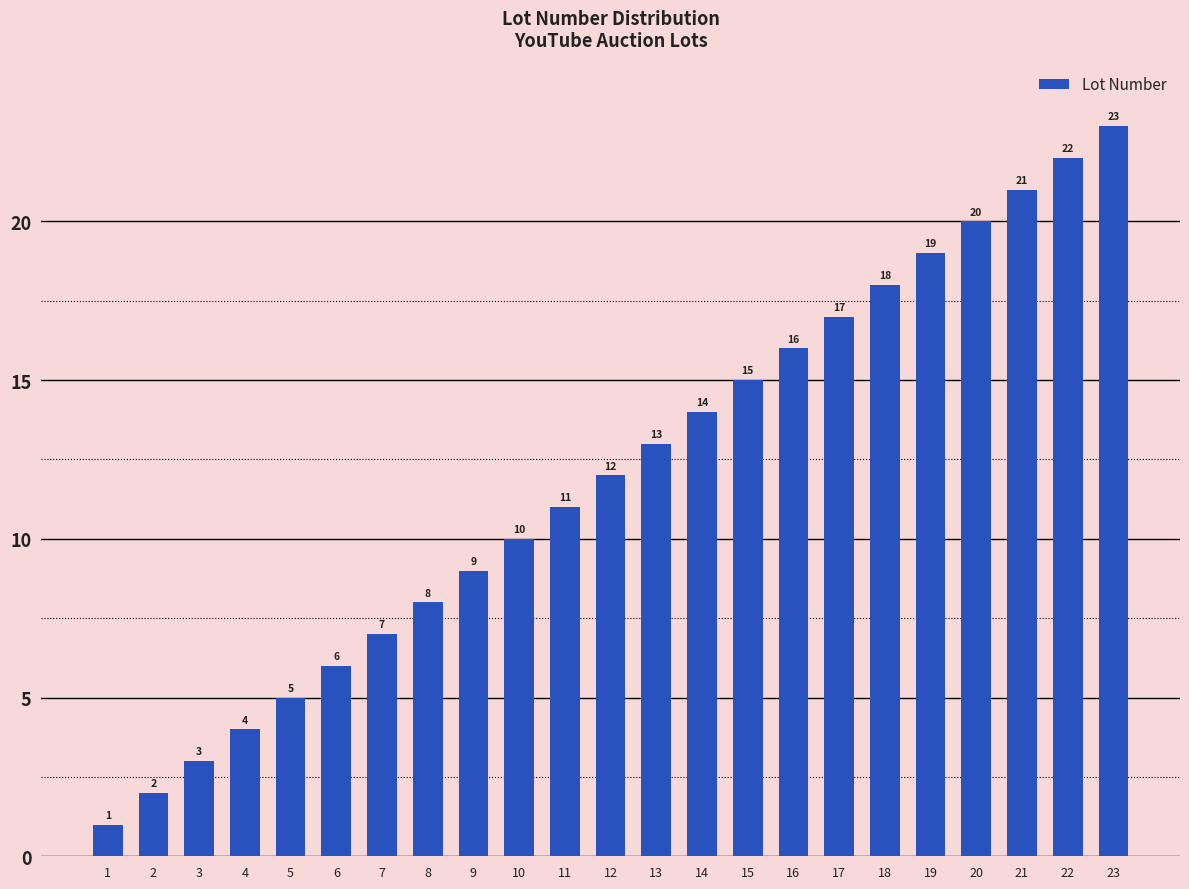

How many values are below 12?

11